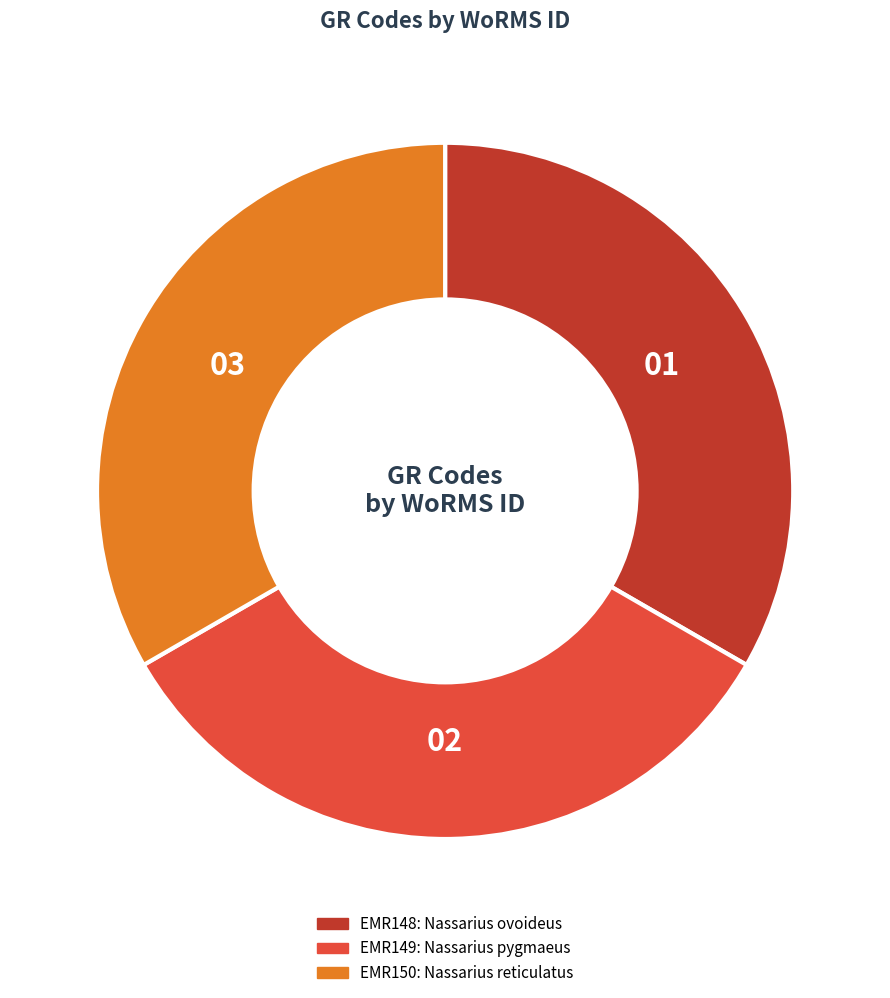

Is the sum of EMR149 and EMR150 greater than half?

Yes